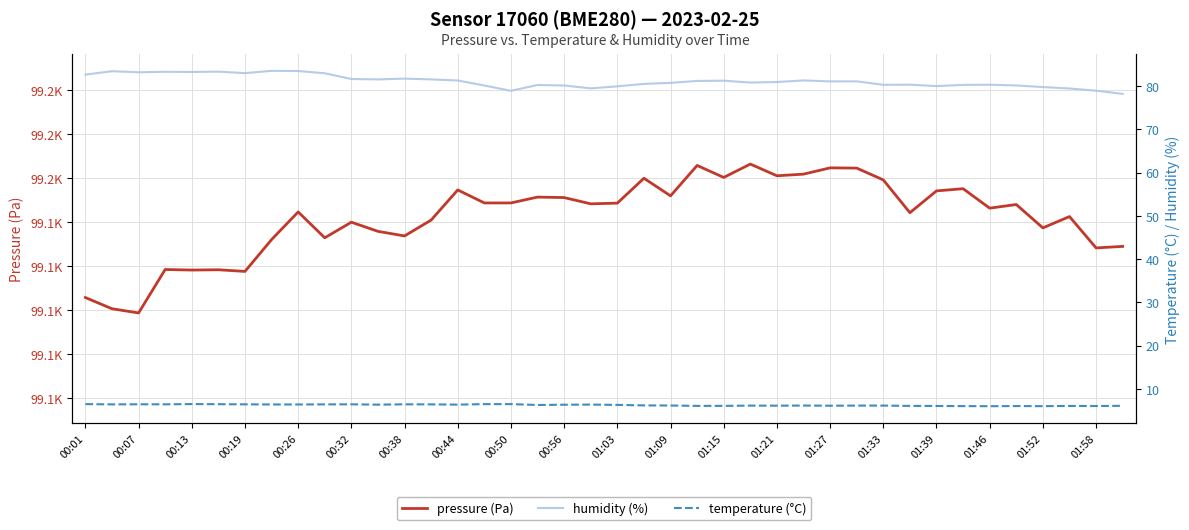

The value of temperature (°C) at 23 is 4.1. True or false?

False